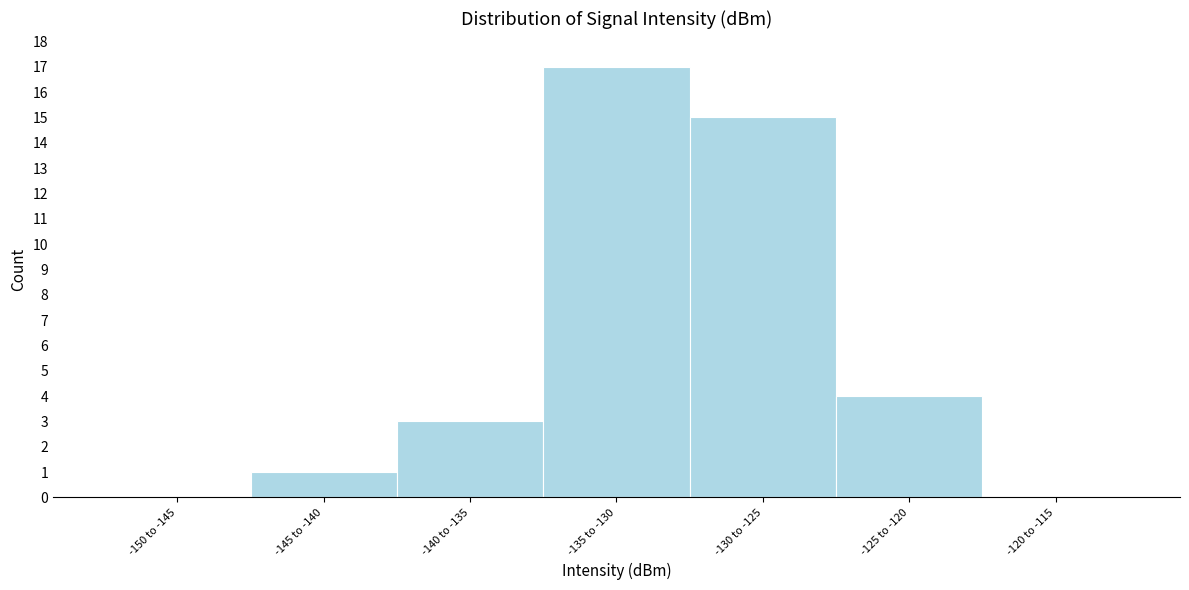

Reading right to left, extract all data points from this chart.

-120 to -115=0	-125 to -120=4	-130 to -125=15	-135 to -130=17	-140 to -135=3	-145 to -140=1	-150 to -145=0